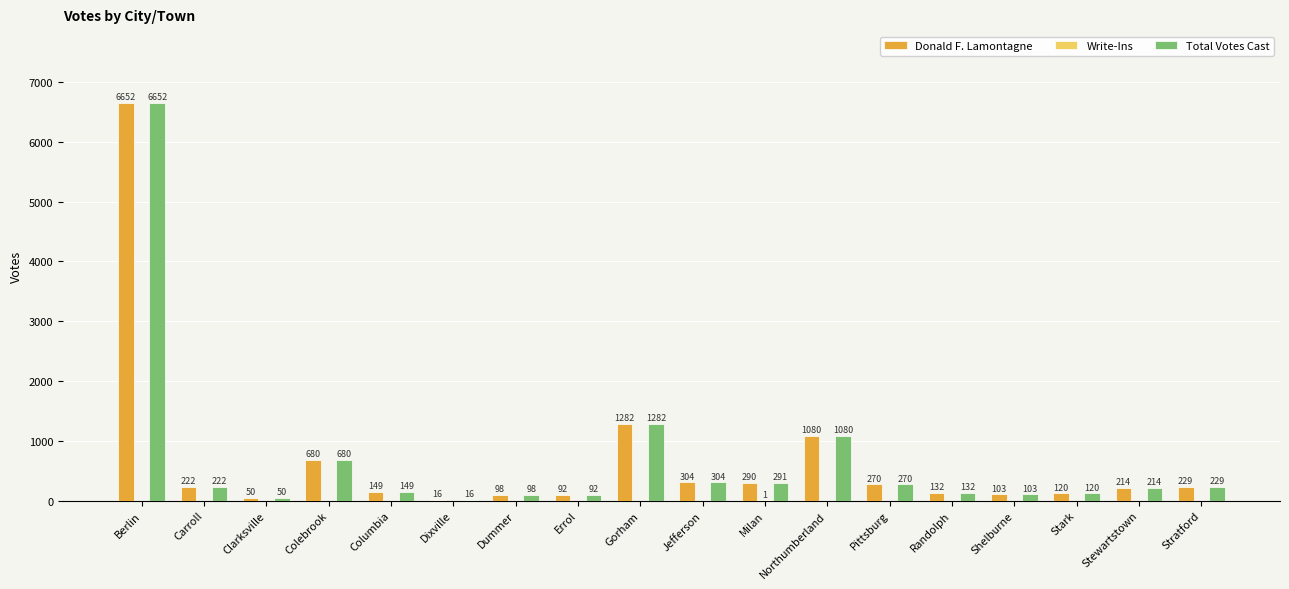

Read the Total Votes Cast value at Randolph, to the nearest 50.

150